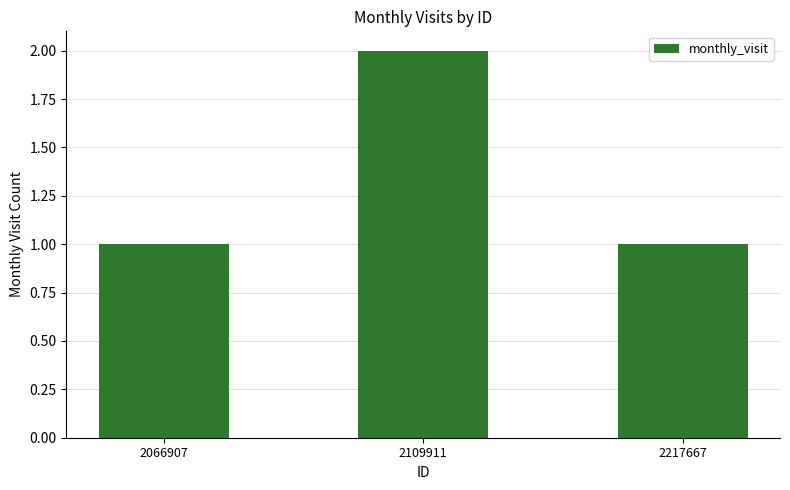

Does the chart contain any negative values?

No